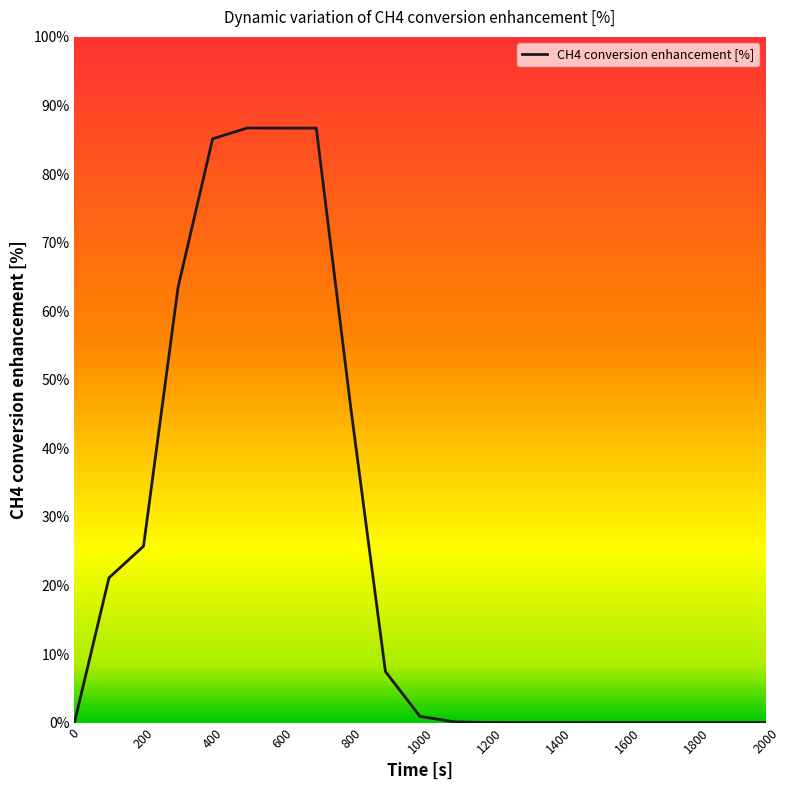

What is the difference between the maximum and minimum values?

86.7